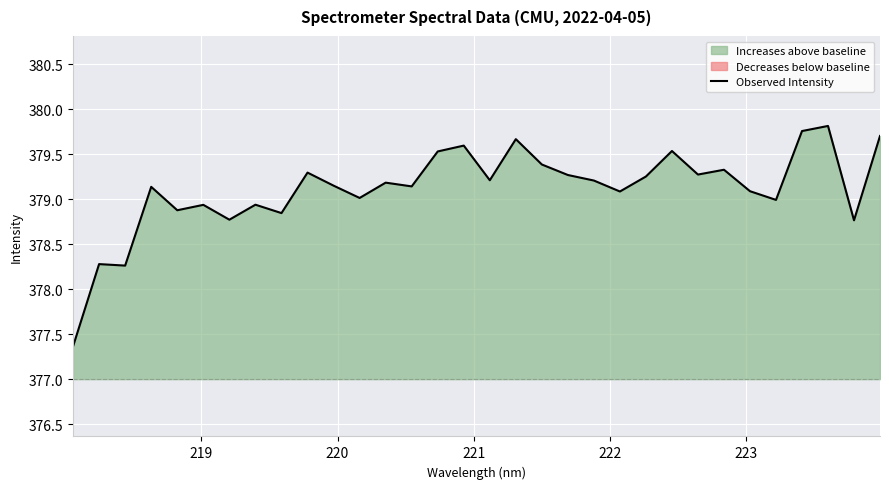

What is the lowest value of the Observed Intensity series?

377.4